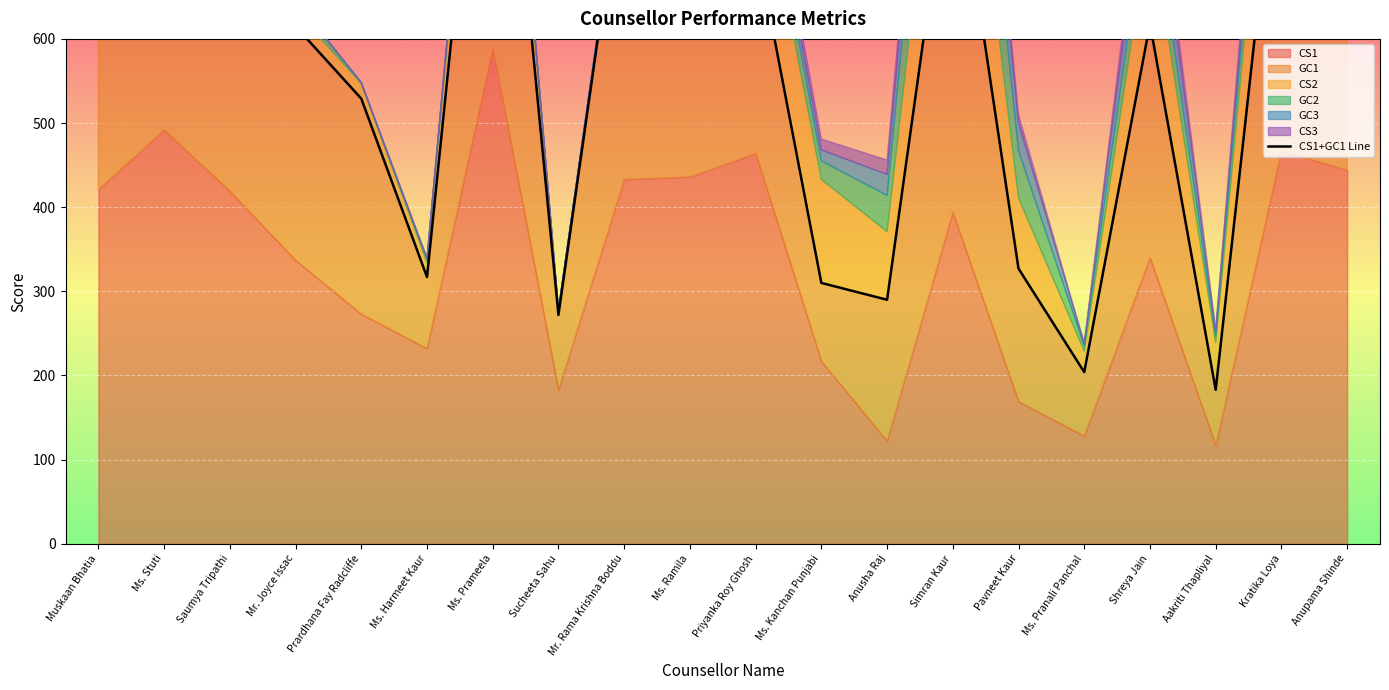

How many interior local valleys (lower than both neighbors) does the data have?

5